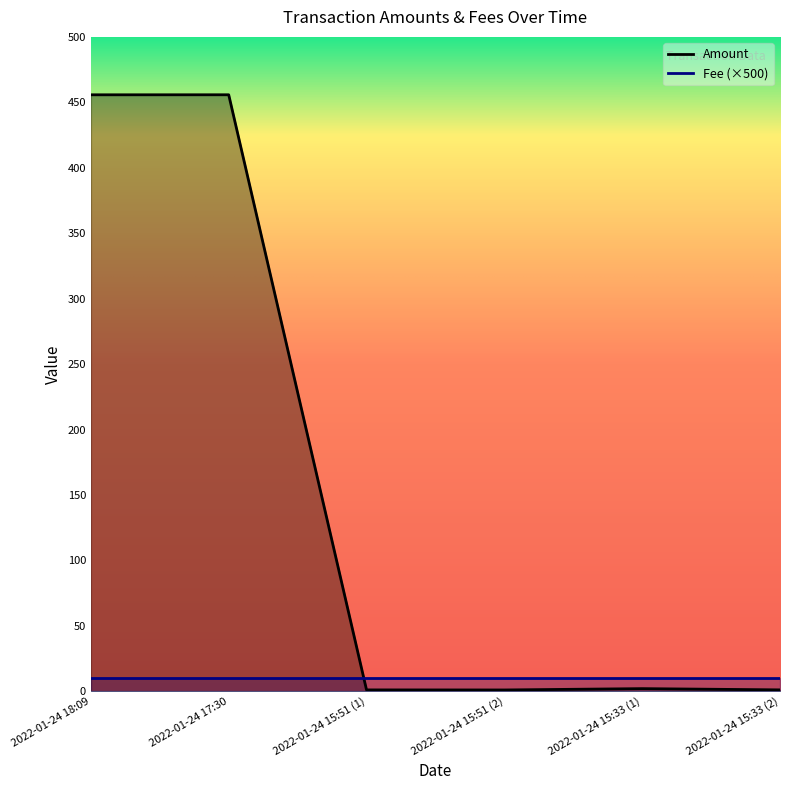

List the labels in order of value, smallest first.

2022-01-24 15:51 (2), 2022-01-24 15:51 (1), 2022-01-24 15:33 (2), 2022-01-24 15:33 (1), 2022-01-24 18:09, 2022-01-24 17:30